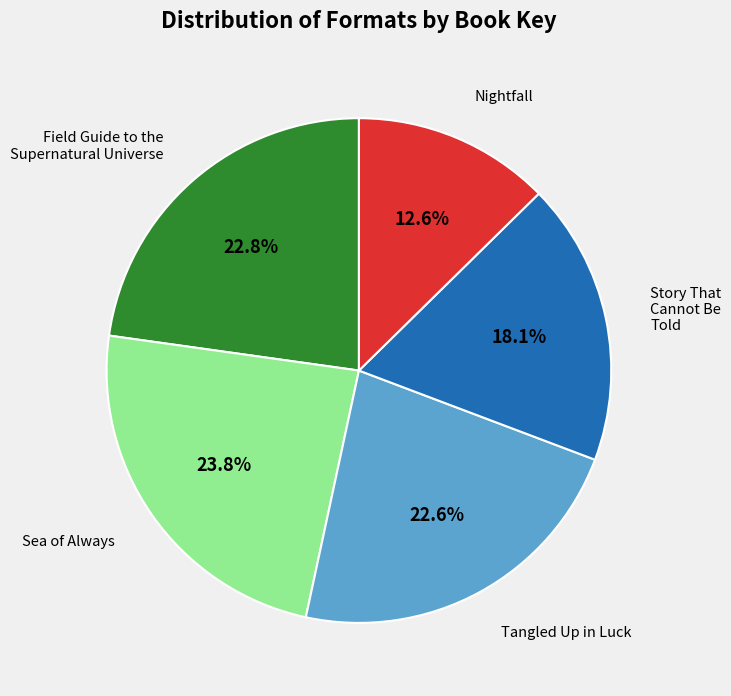

What is the largest slice in the pie chart?

Sea of Always